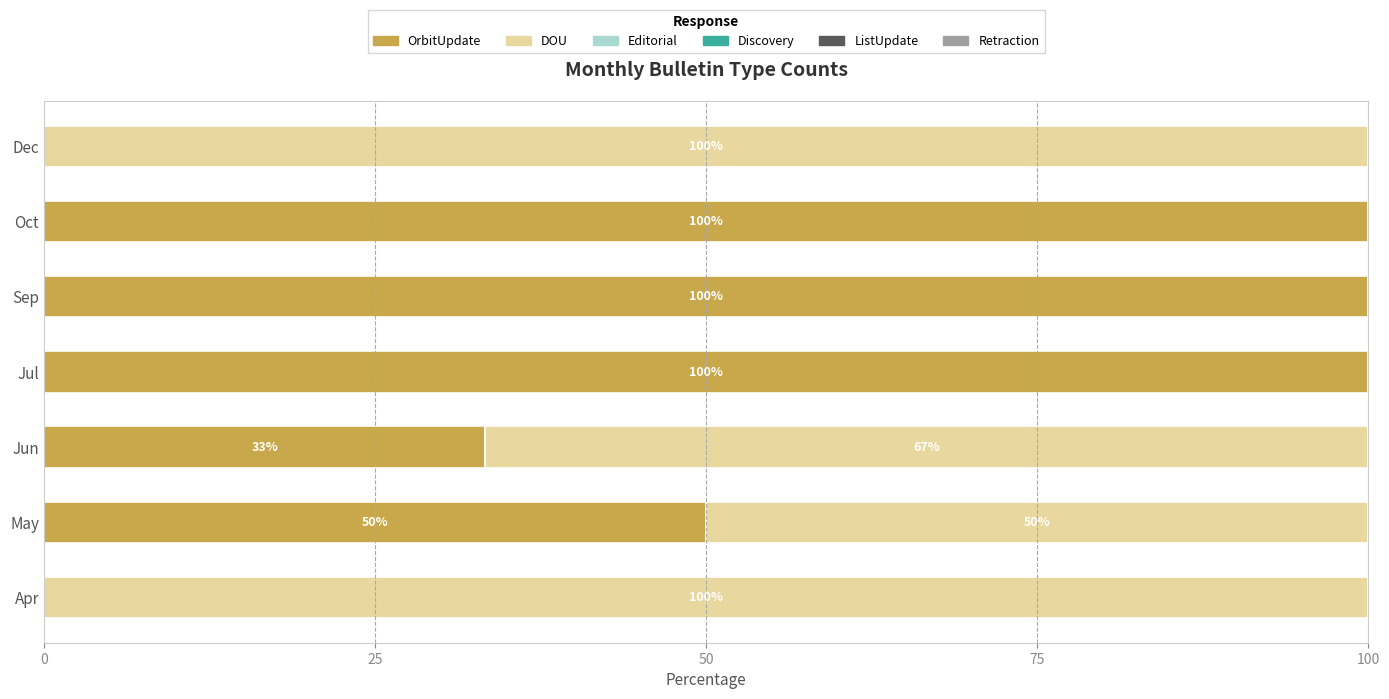

What is the total value across all series at Apr?

100.0